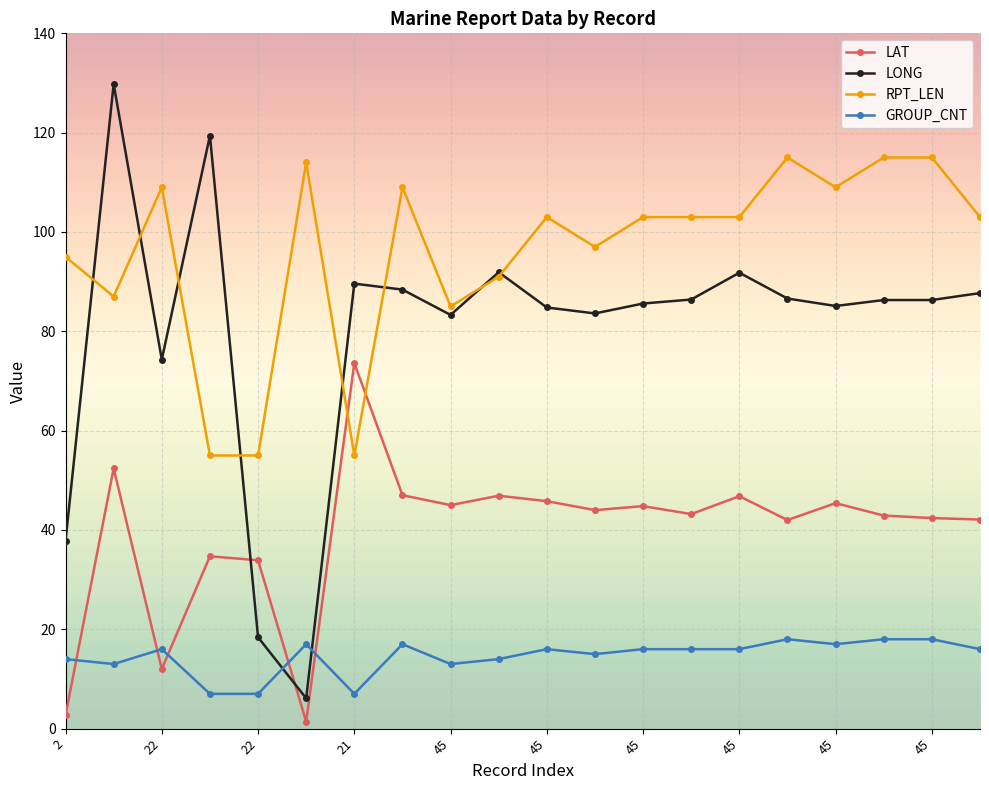

Which series has the largest total across all categories?

RPT_LEN